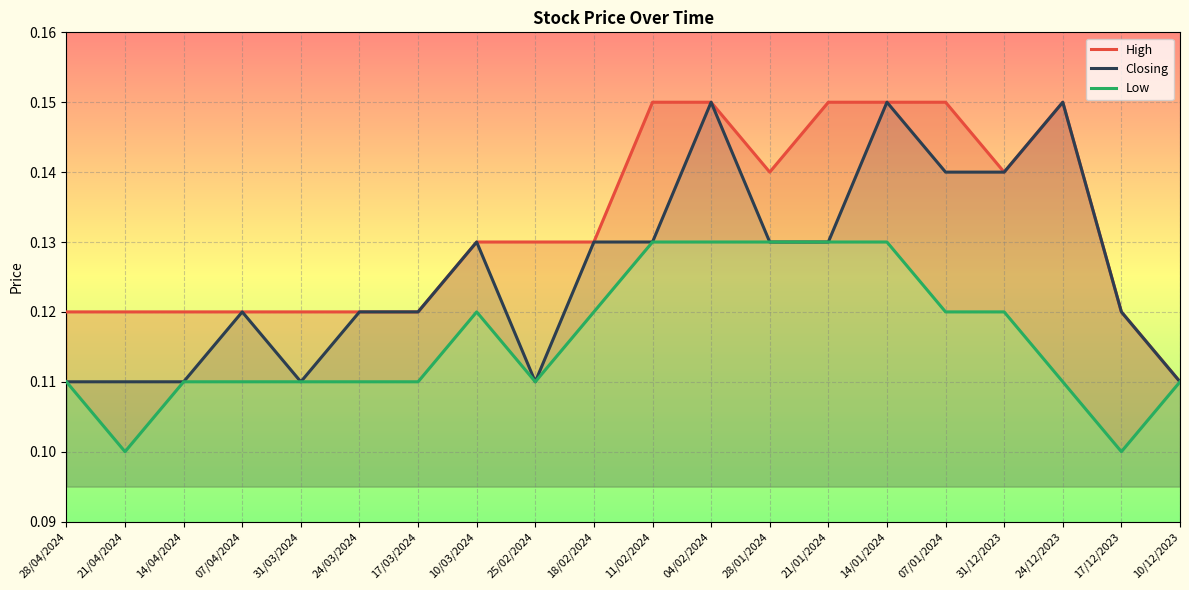

What is the sum of all Closing values?

2.5